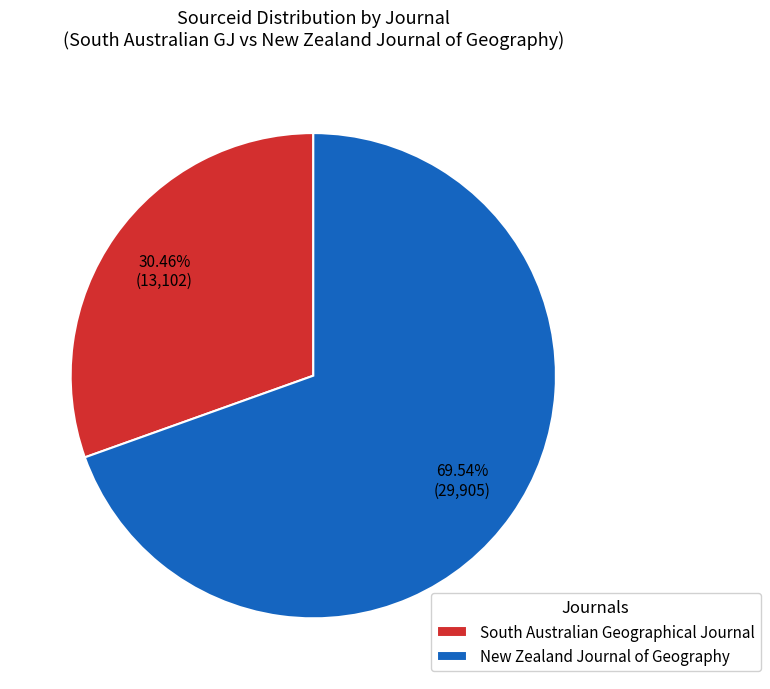

To the nearest percent, what is the combined percentage of South Australian Geographical Journal and New Zealand Journal of Geography?

100%